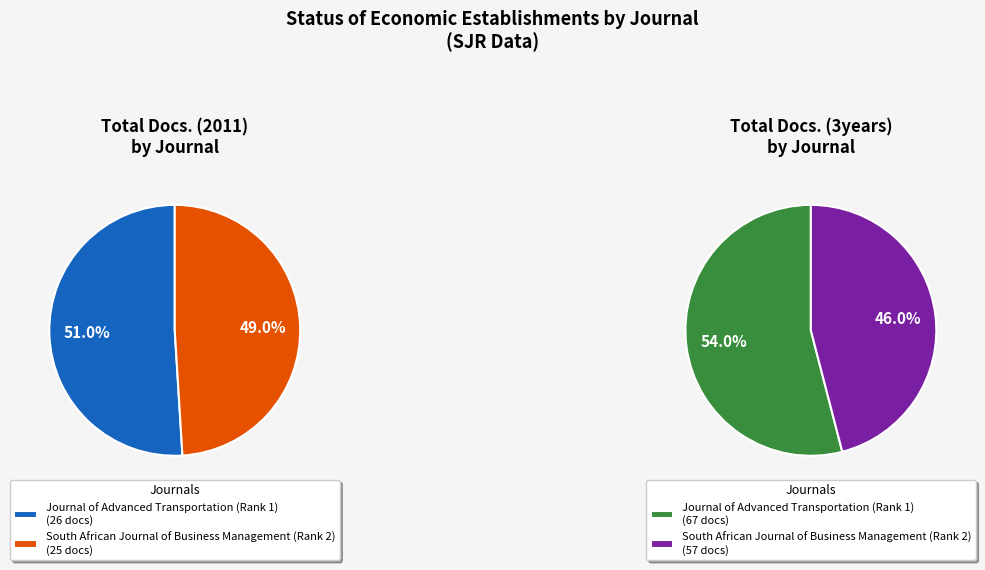

To the nearest percent, what is the difference between the Journal of Advanced Transportation (Rank 1) and South African Journal of Business Management (Rank 2) slice percentages?

2%